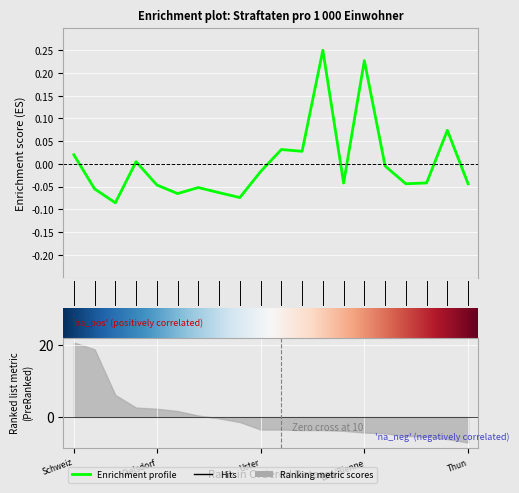

At which category does the data reach its first local valley?

Andelfingen